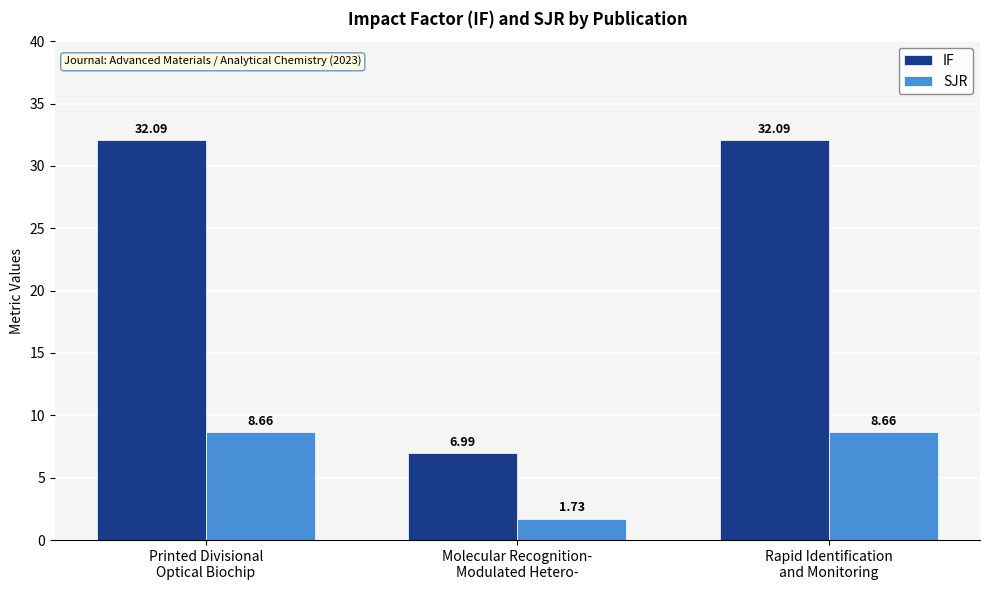

Which label corresponds to the smallest value in the chart?

Molecular Recognition-
Modulated Hetero-